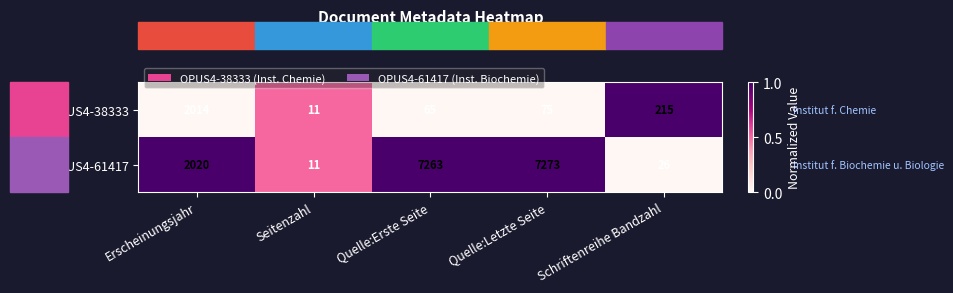

What is the difference between the OPUS4-61417 values at Quelle:Erste Seite and Seitenzahl?

7252